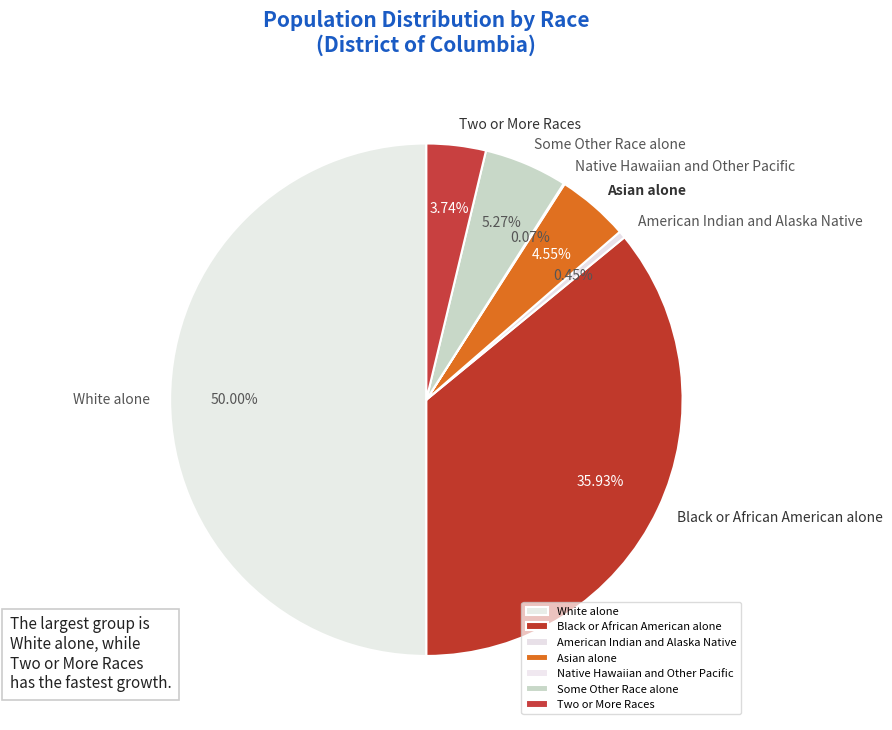

Is it true that Asian alone is 5% of the pie?

True